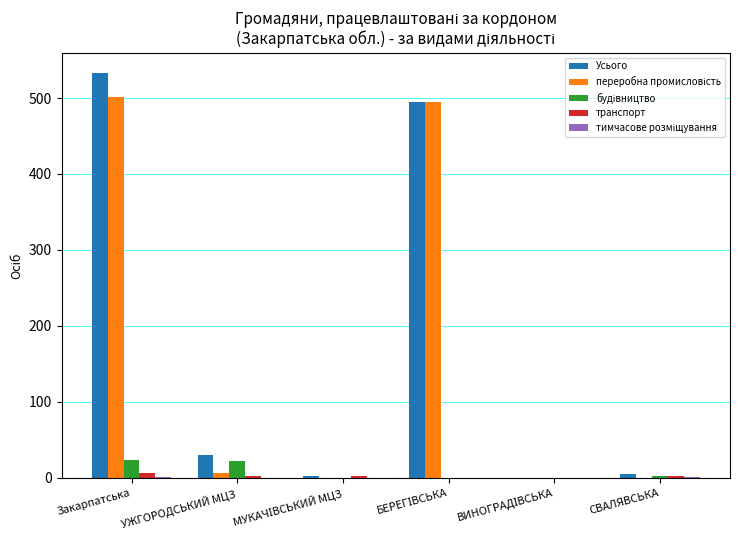

Which label corresponds to the largest value in the chart?

Закарпатська